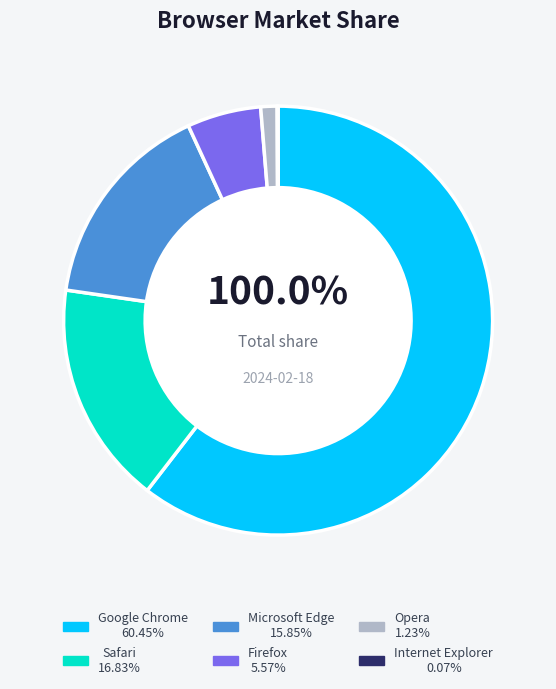

What is the majority slice?

Google Chrome